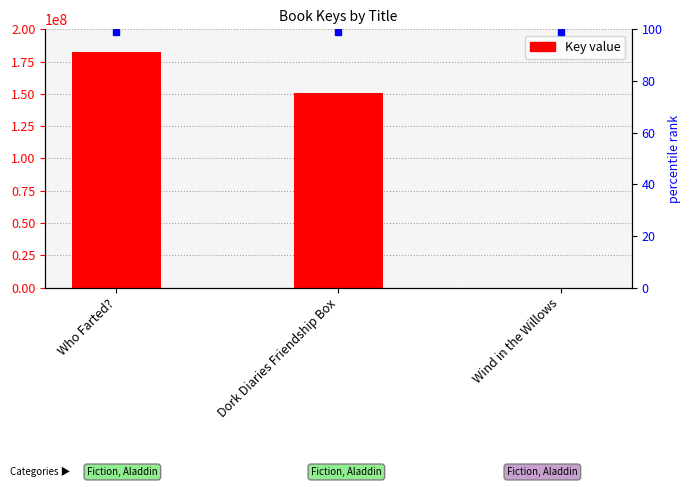

Reading right to left, what are all the values shown in this chart?

7262	150284614	182255671